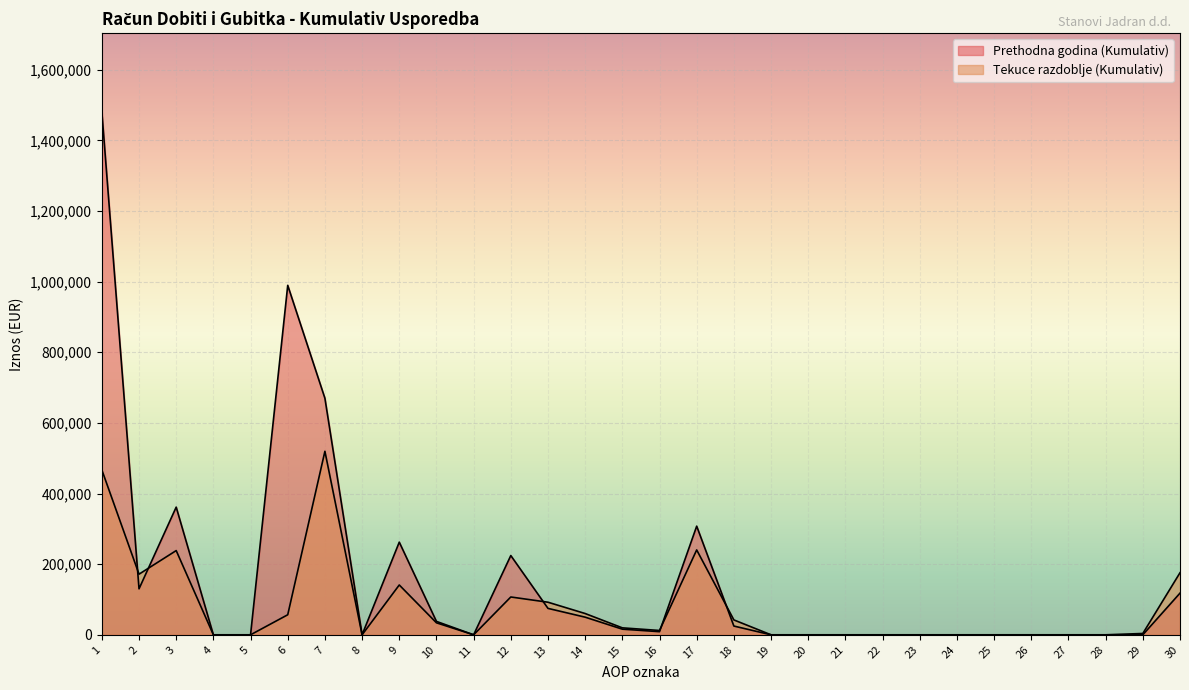

What is the difference between the maximum and minimum values in the Tekuce razdoblje (Kumulativ) series?

519594.1